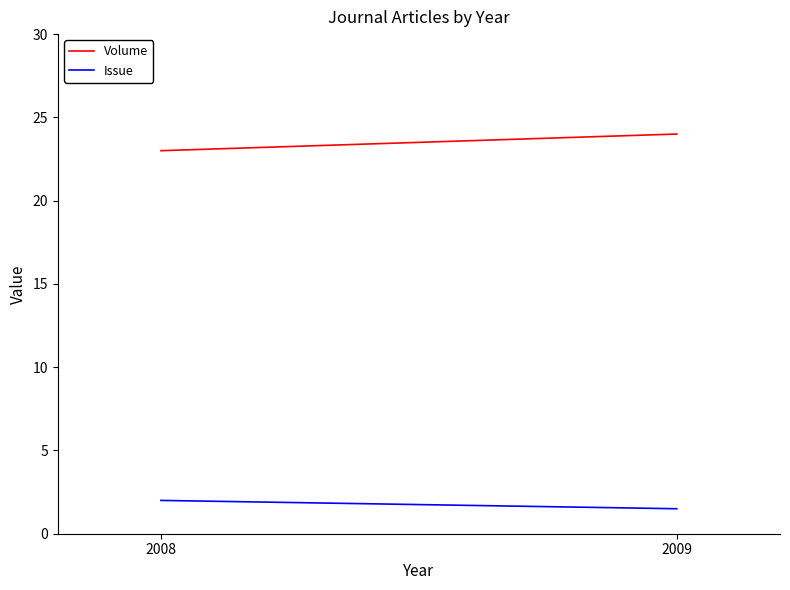

Reading left to right, extract all data points from this chart.

Volume: 2008=23.0	2009=24.0
Issue: 2008=2.0	2009=1.5